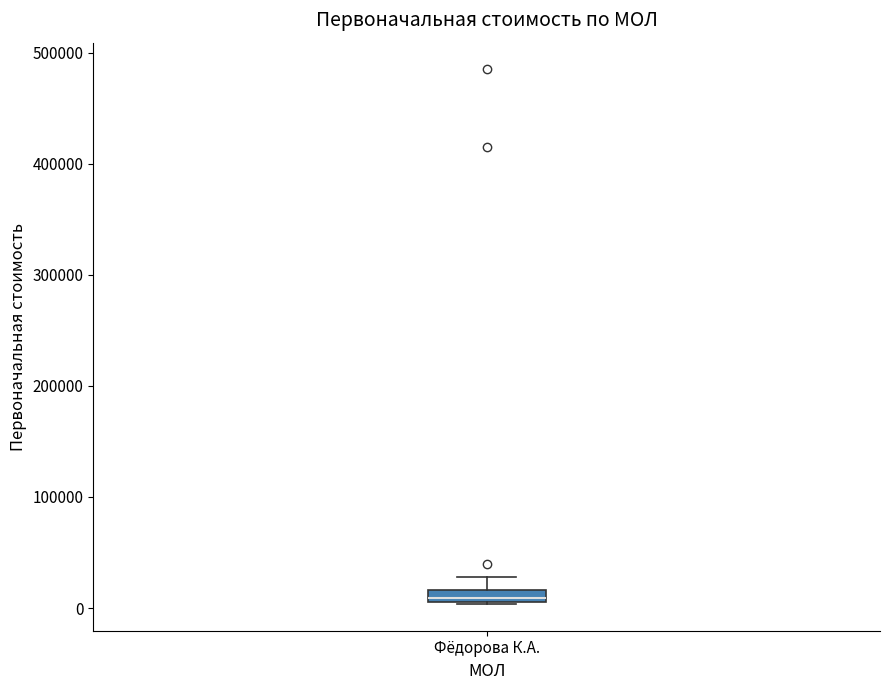

Where is the upper edge of the box for Фёдорова К.А. on the y-axis? The values are not printed on the chart, so give them approximately, as read against the axis.

20000